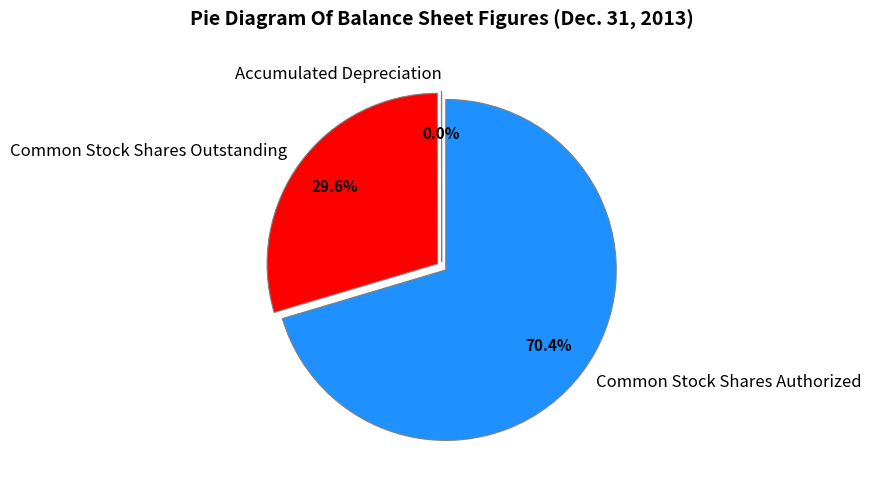

Which slice is the largest?

Common Stock Shares Authorized